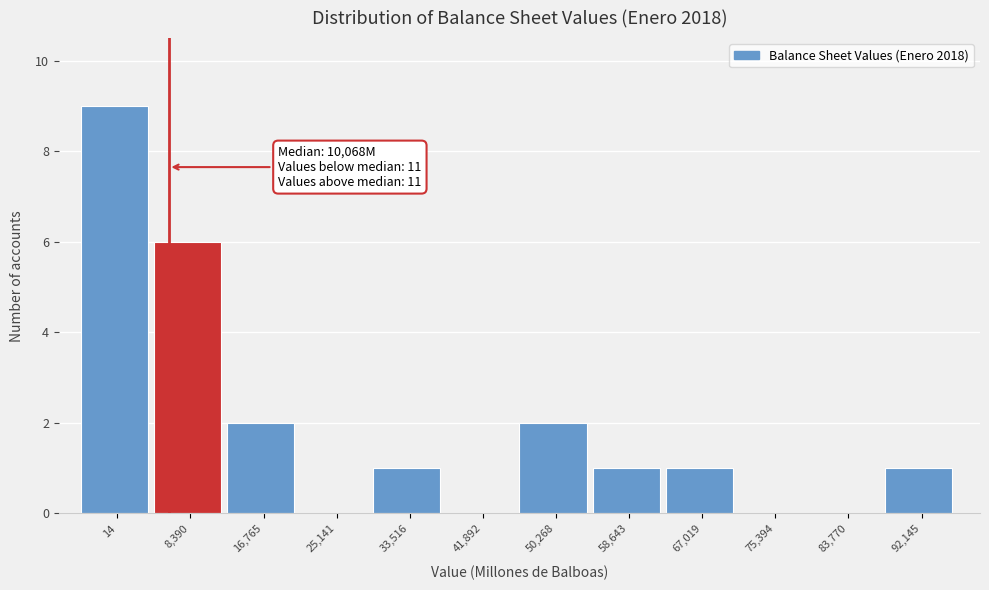

Reading left to right, transcribe all the data shown in this chart.

14=9	8,390=6	16,765=2	25,141=0	33,516=1	41,892=0	50,268=2	58,643=1	67,019=1	75,394=0	83,770=0	92,145=1